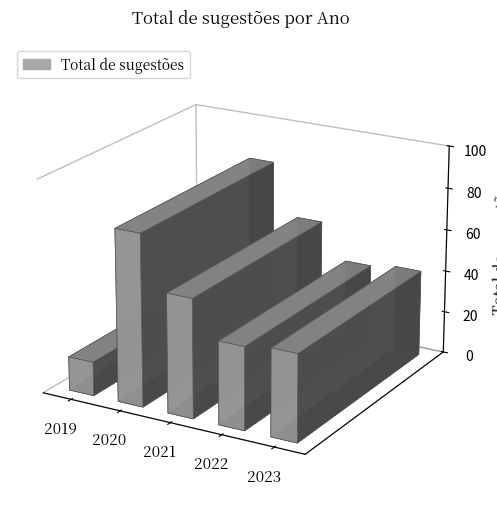

True or false: the data shows 5 at 2019.

False